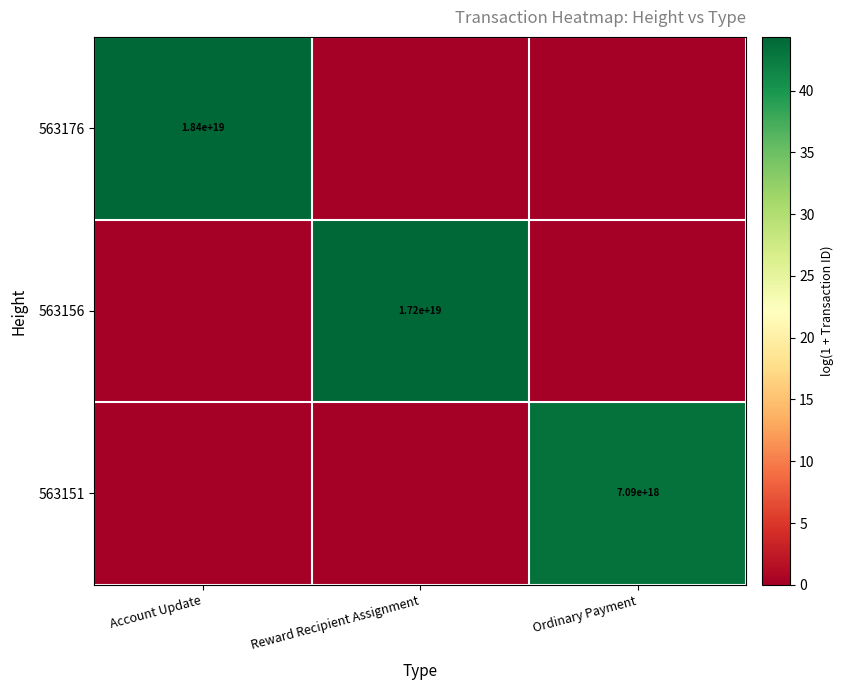

True or false: 563151 has a value of 9717921199345317888 at Ordinary Payment.

False